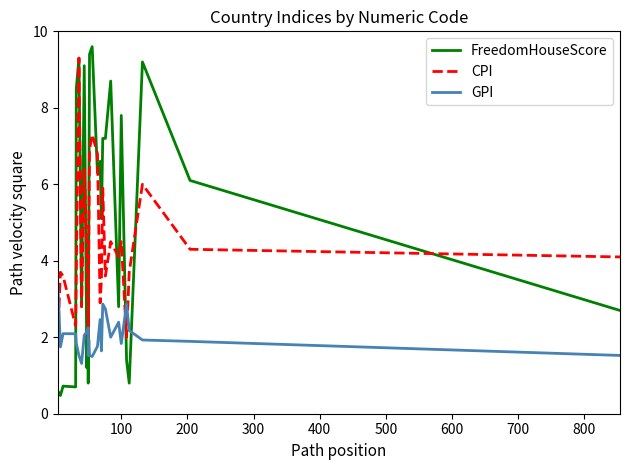

How many intersections are there between CPI and GPI?

3